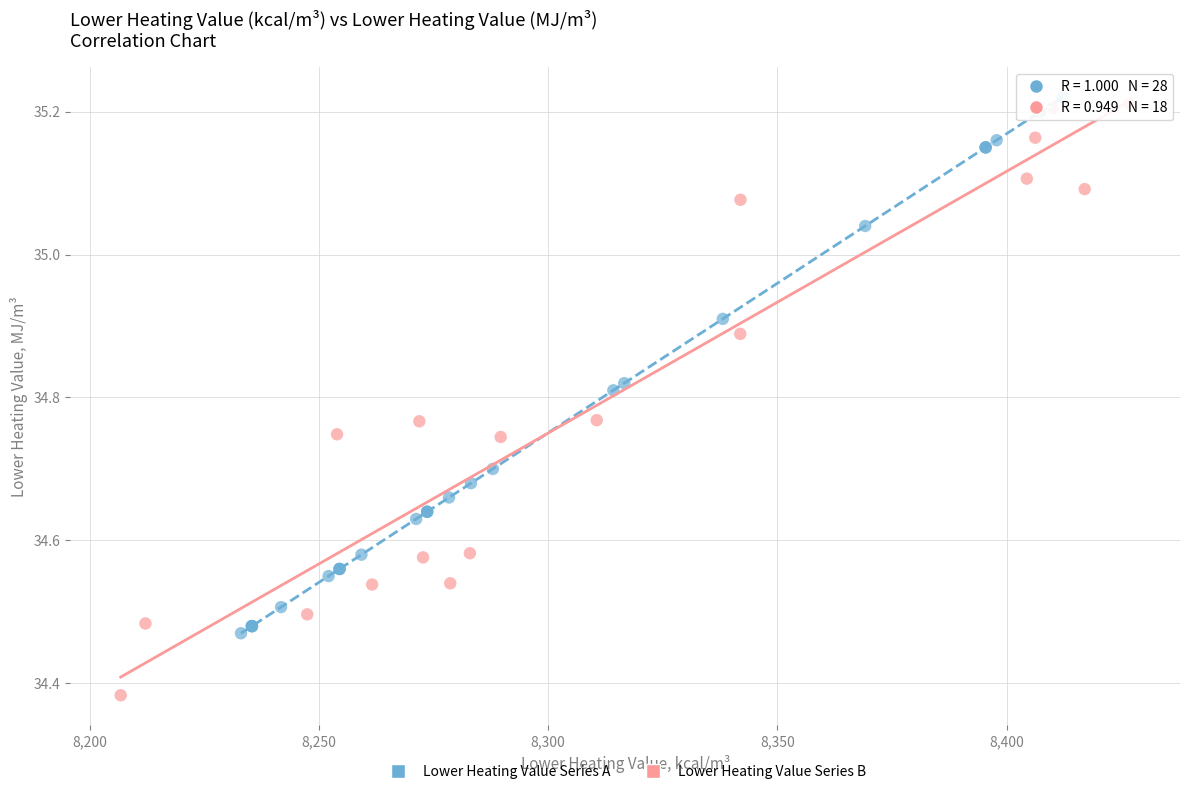

Which series has the widest spread of Y values?

Lower Heating Value Series B